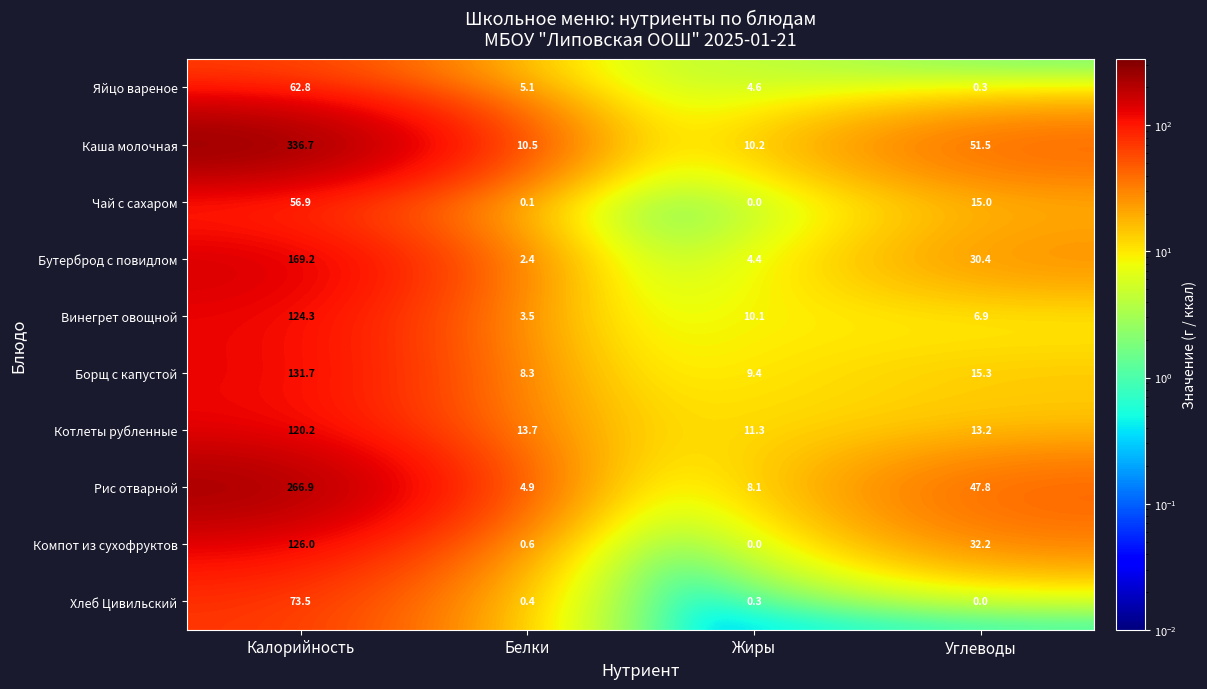

Rank the series by their maximum value, from lowest to highest.

Чай с сахаром, Яйцо вареное, Хлеб Цивильский, Котлеты рубленные, Винегрет овощной, Компот из сухофруктов, Борщ с капустой, Бутерброд с повидлом, Рис отварной, Каша молочная